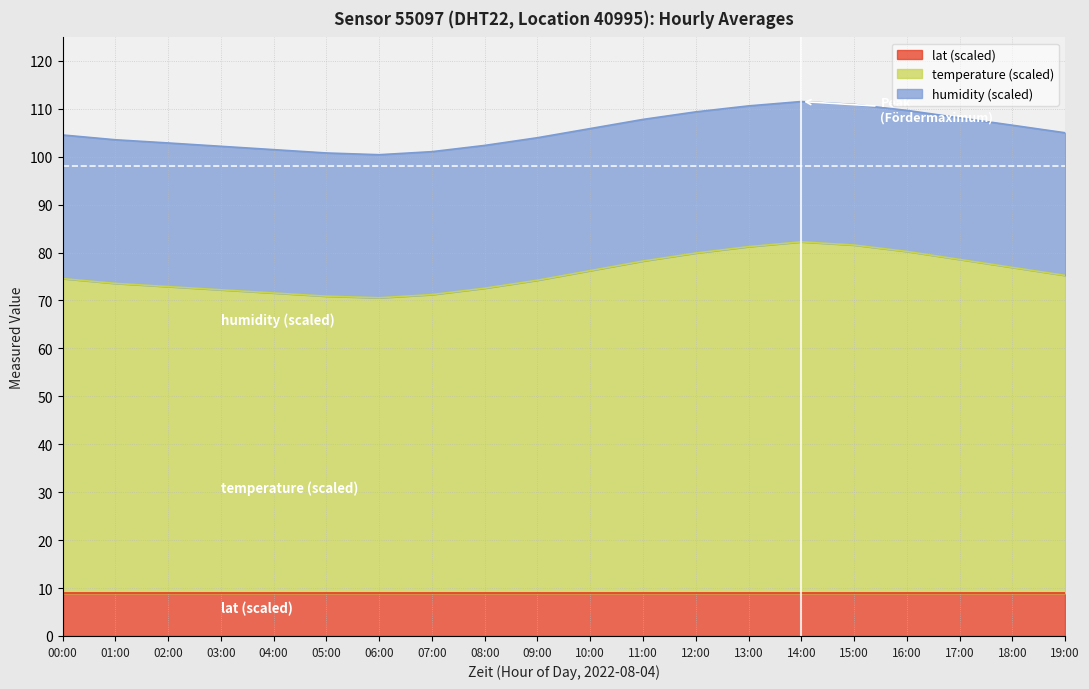

Is it true that lat equals 12.4 at 06:00?

False